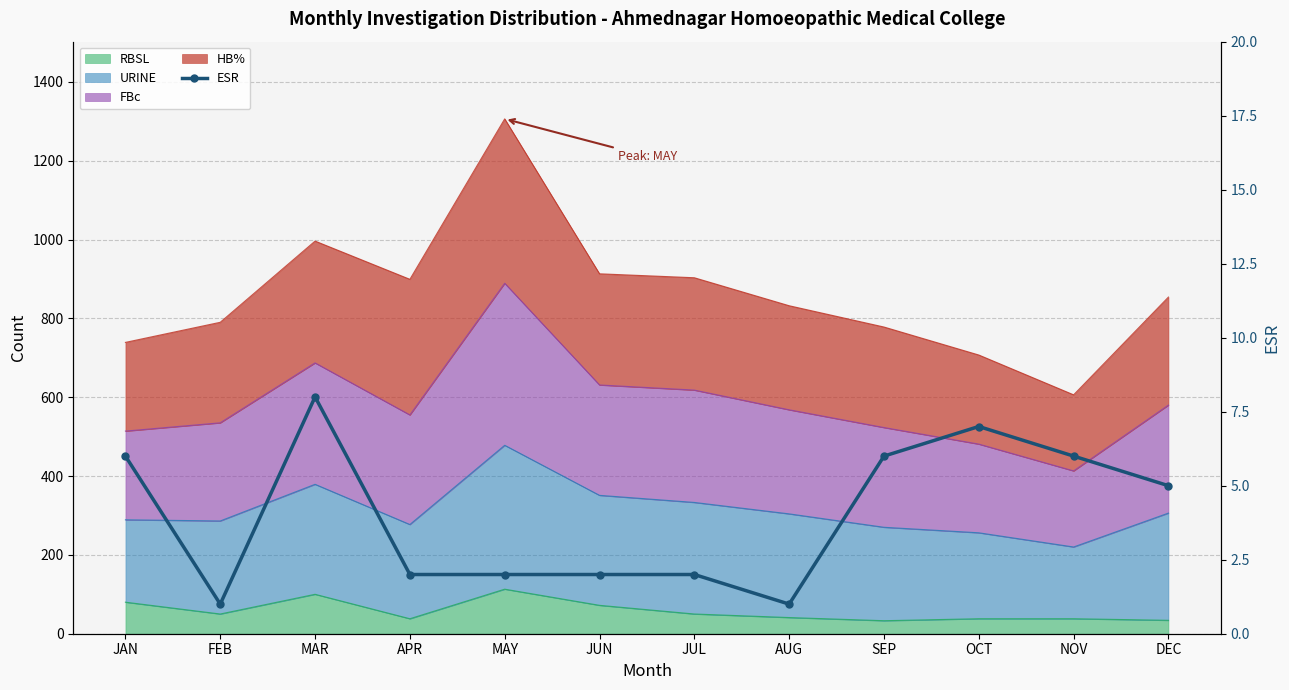

How many data points are above 5?

5